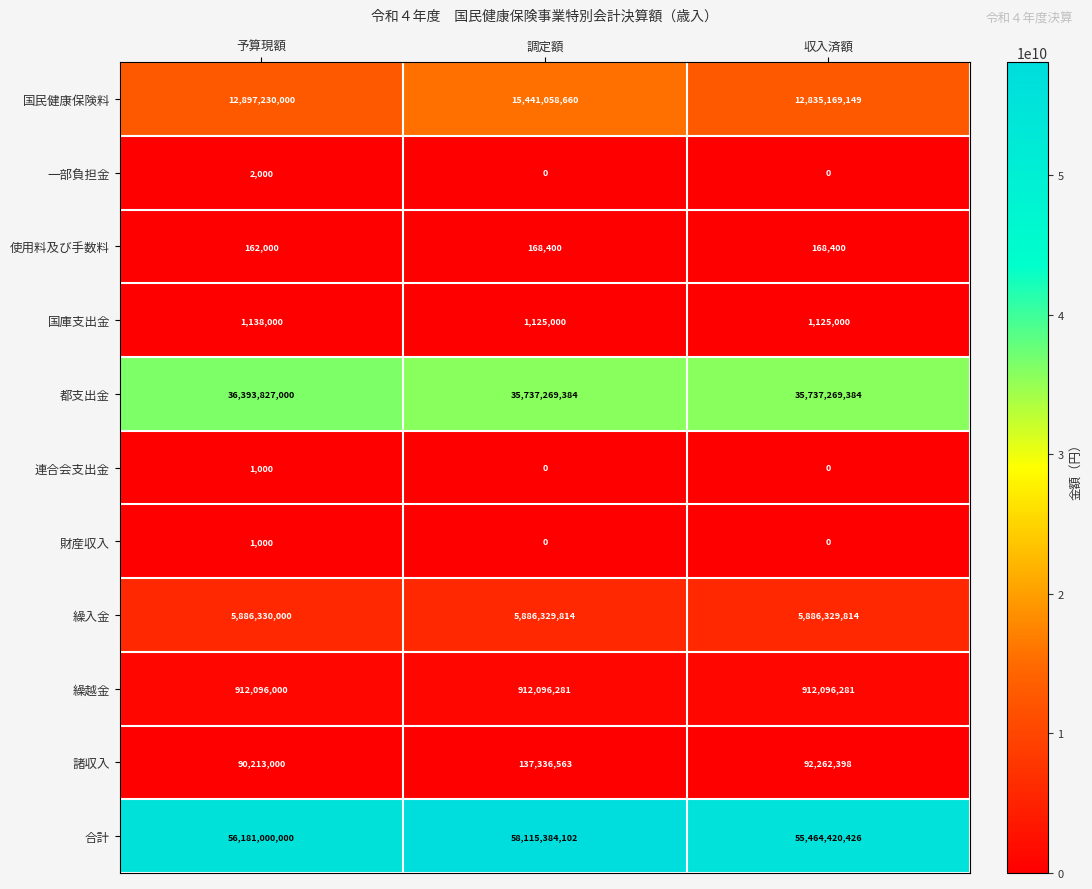

Which series has the largest total across all categories?

合計